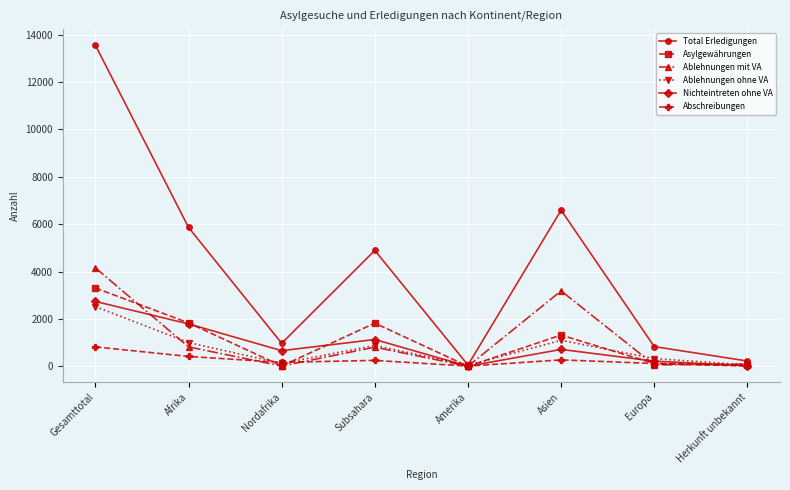

Where is the first local maximum for Asylgewährungen?

Subsahara